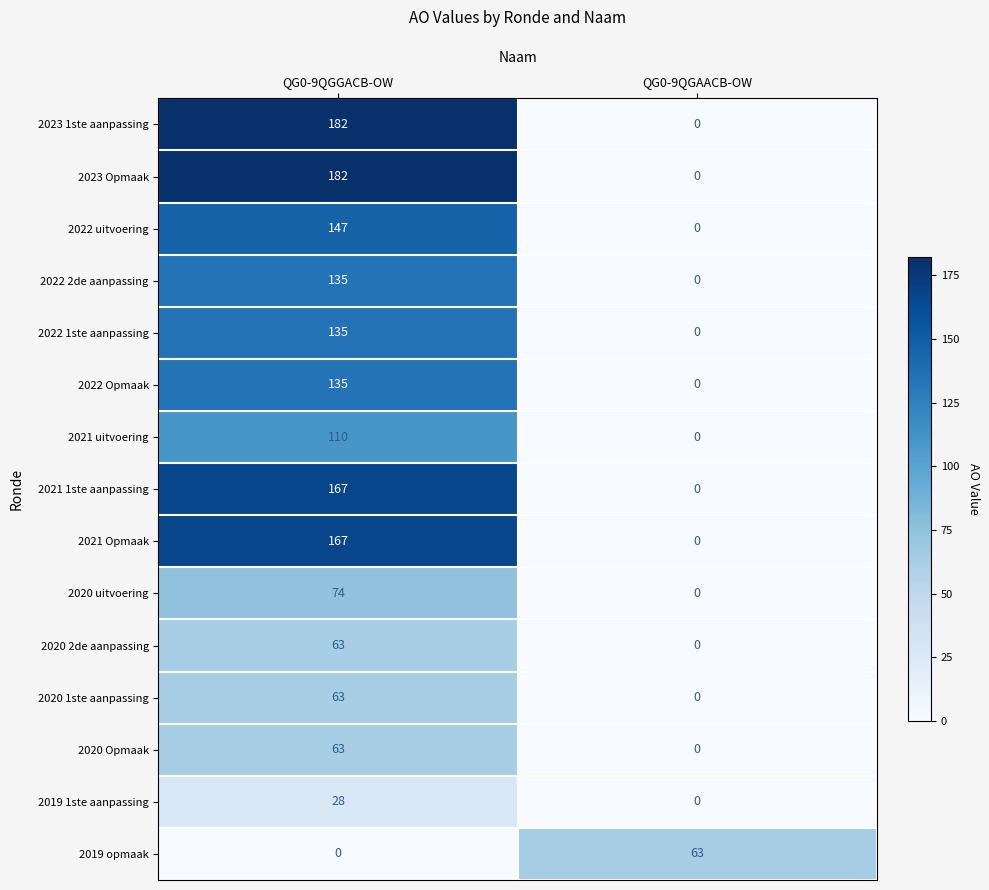

Is it true that 2020 uitvoering equals 74 at QG0-9QGGACB-OW?

True